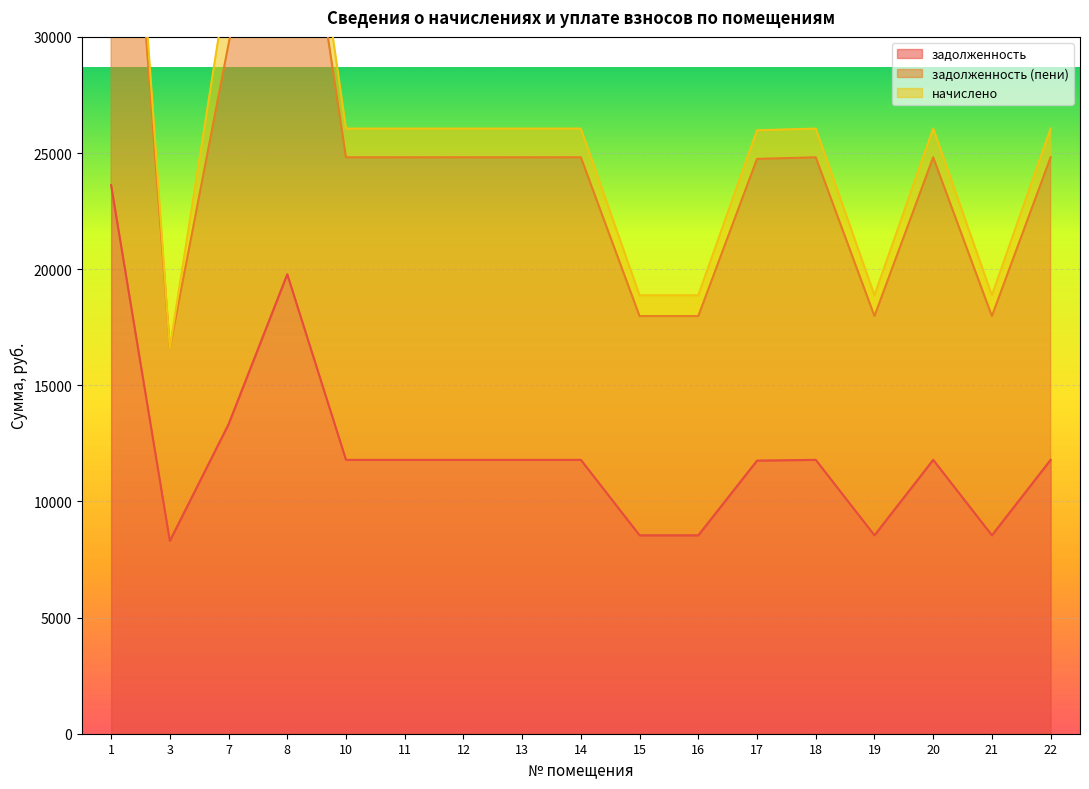

The value of задолженность at 13 is 11791.7. True or false?

True